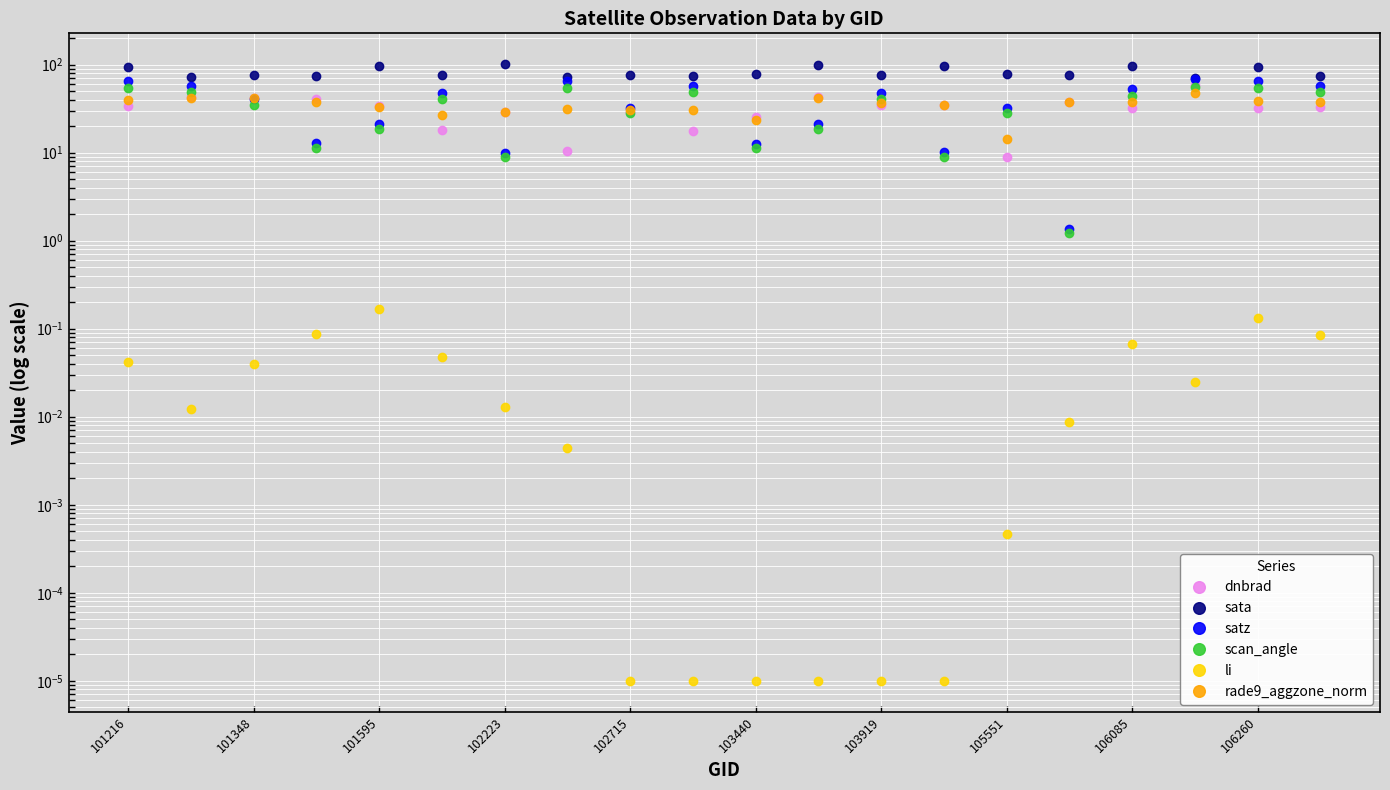

The value of satz at 19 is 13.9. True or false?

False